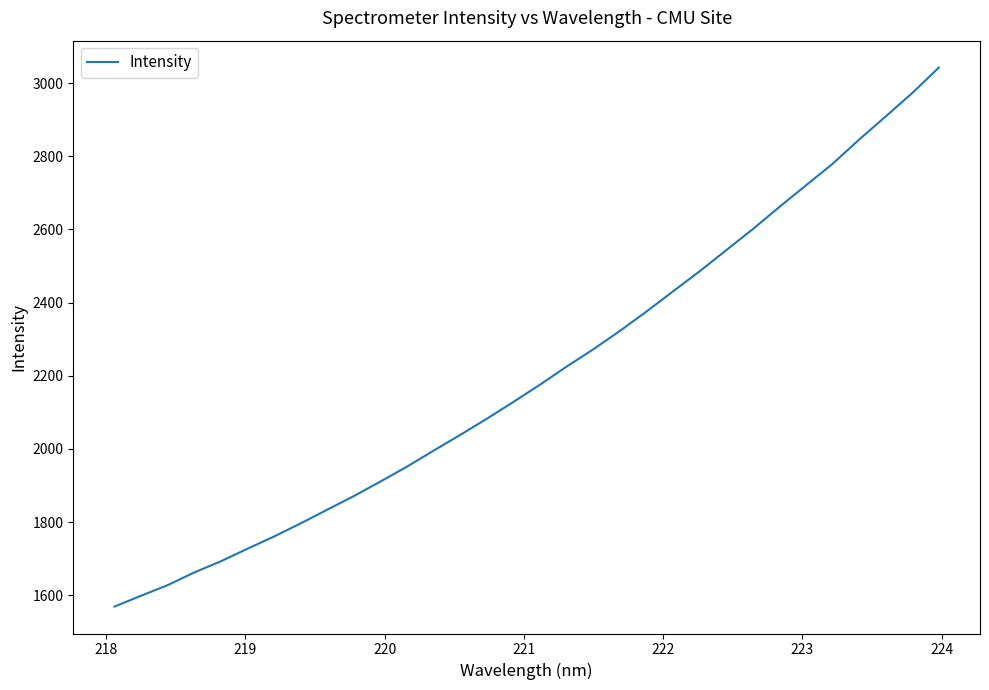

What is the minimum value shown in the chart?

1569.4